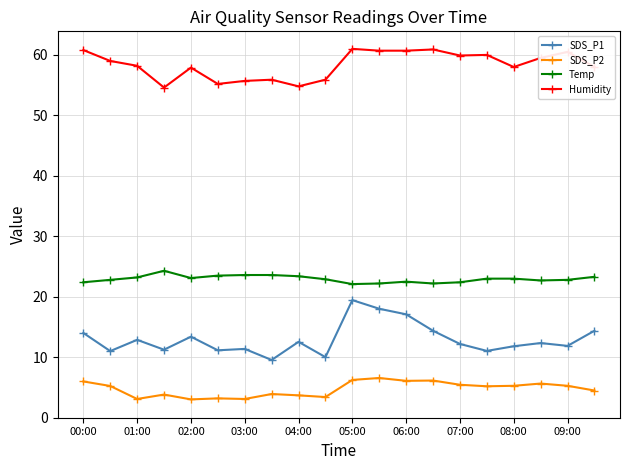

Does the chart have visible grid lines?

Yes